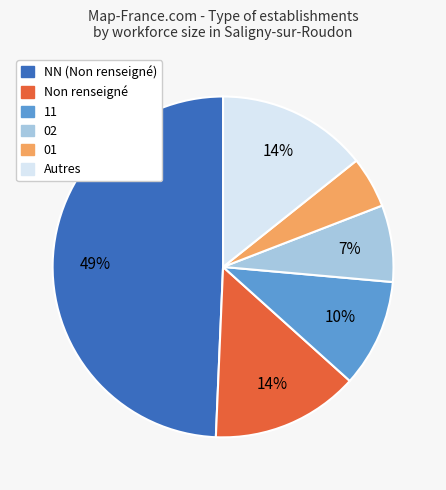

To the nearest percent, what is the average slice percentage?

17%